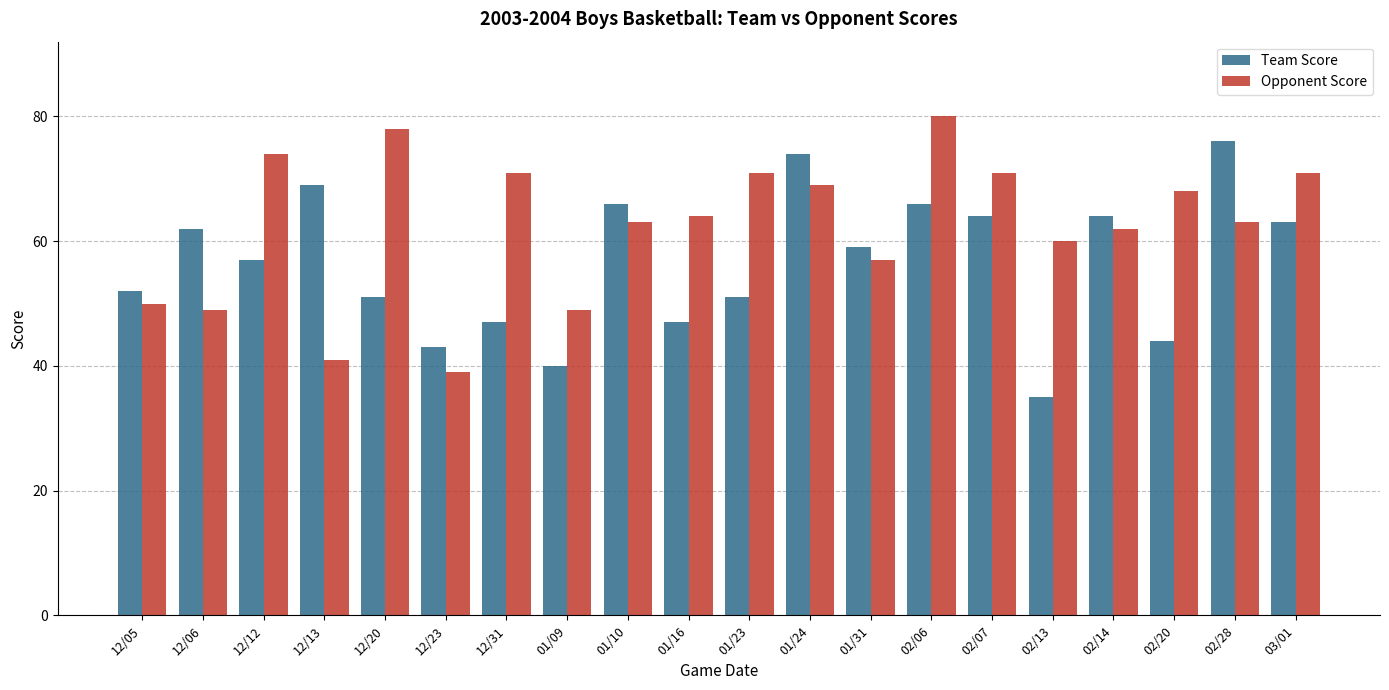

What is the difference between the highest and lowest values at 02/13?

25